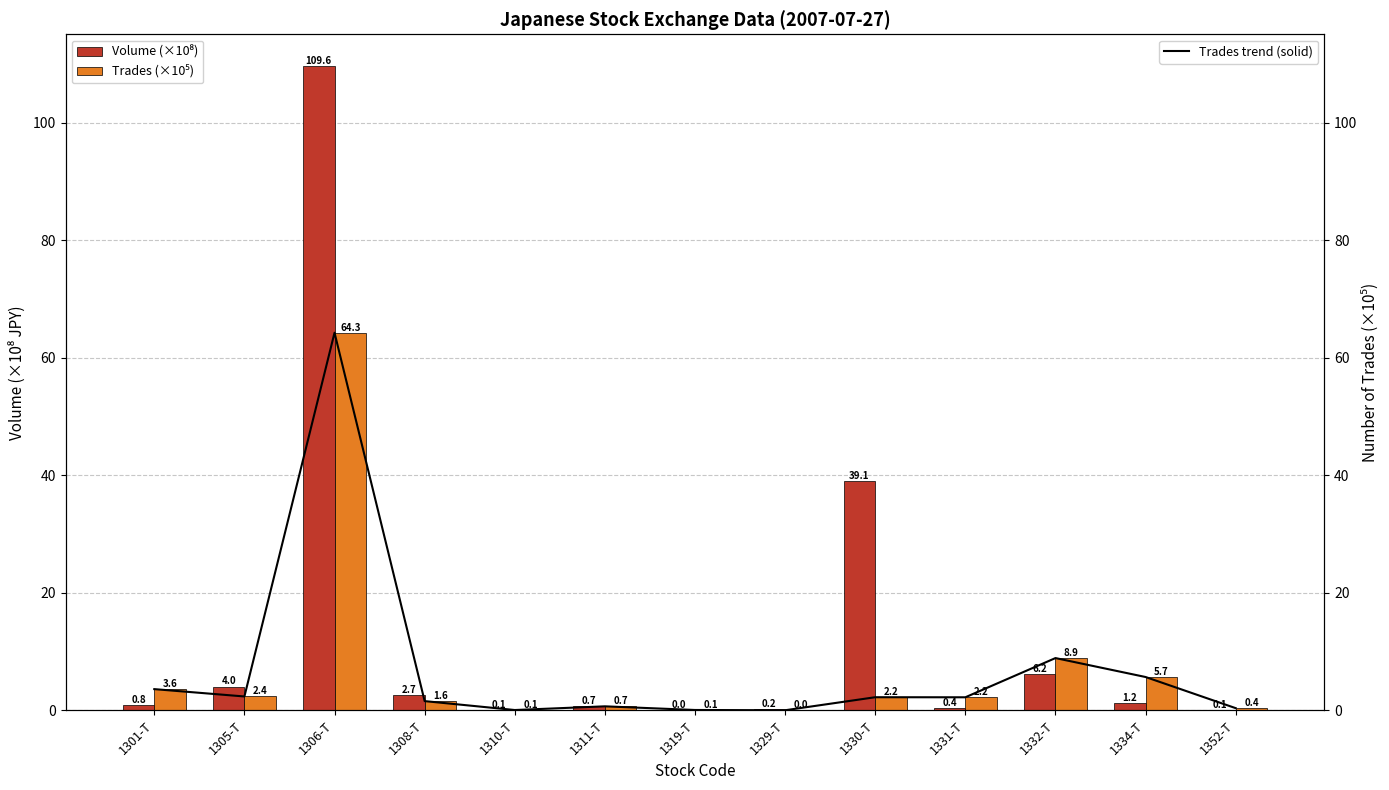

What is the sum of all Trades trend (solid) values?

92.0